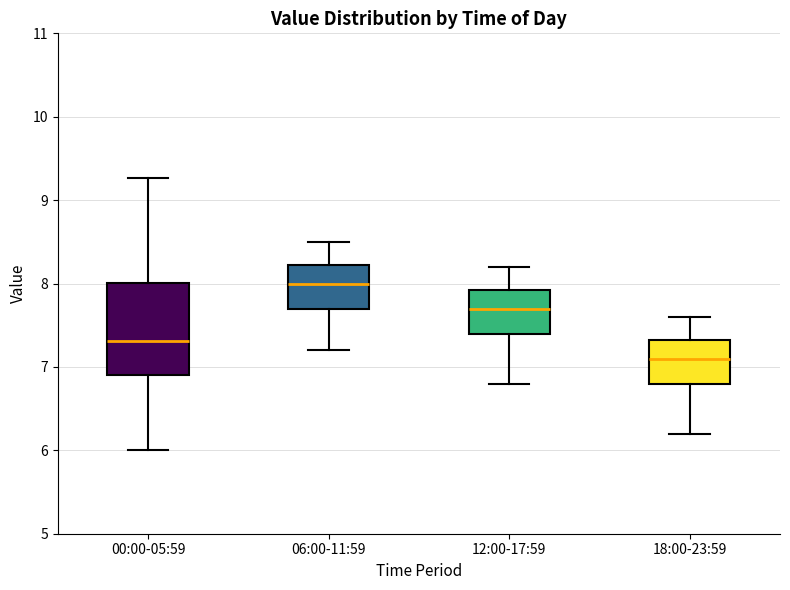

Which box has the lowest median line?

18:00-23:59